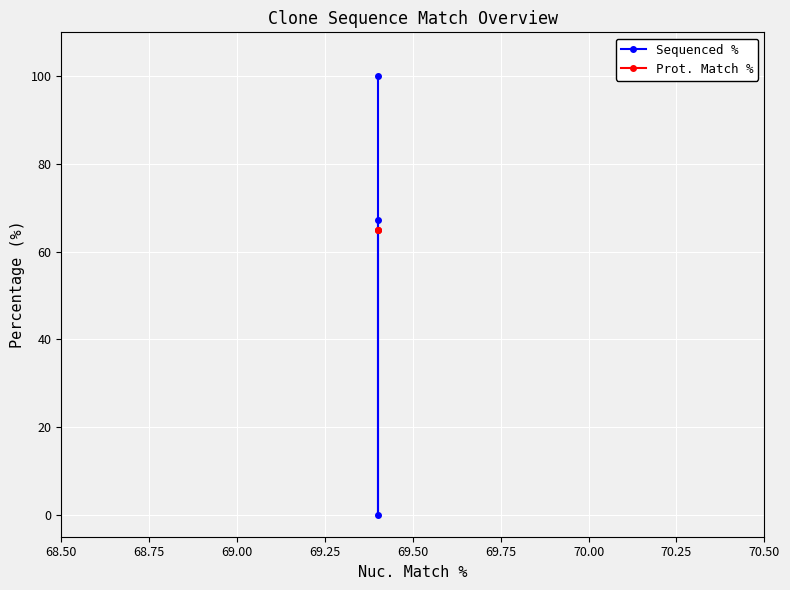

True or false: Prot. Match % has a value of 25.0 at 68.75.

False